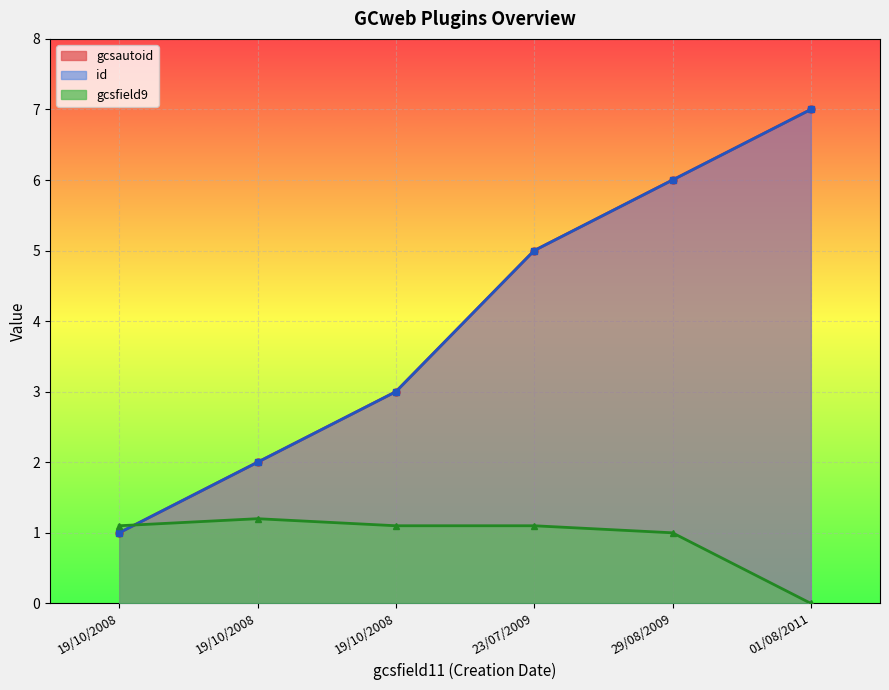

Which has a higher value, 01/08/2011 or 19/10/2008?

01/08/2011